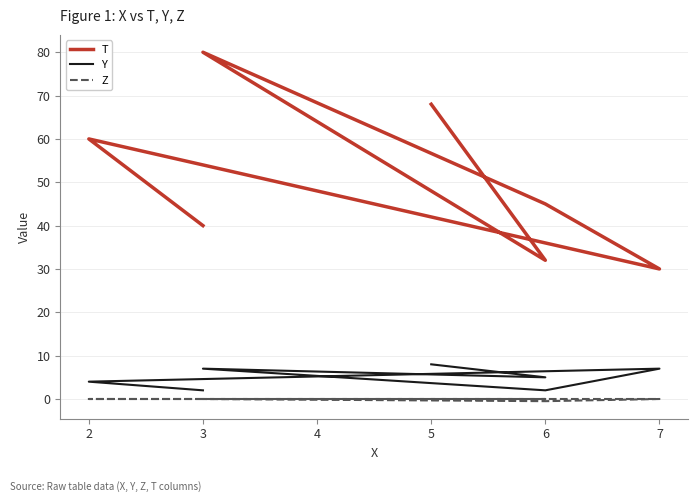

The value of Z at 2 is 0.0. True or false?

True